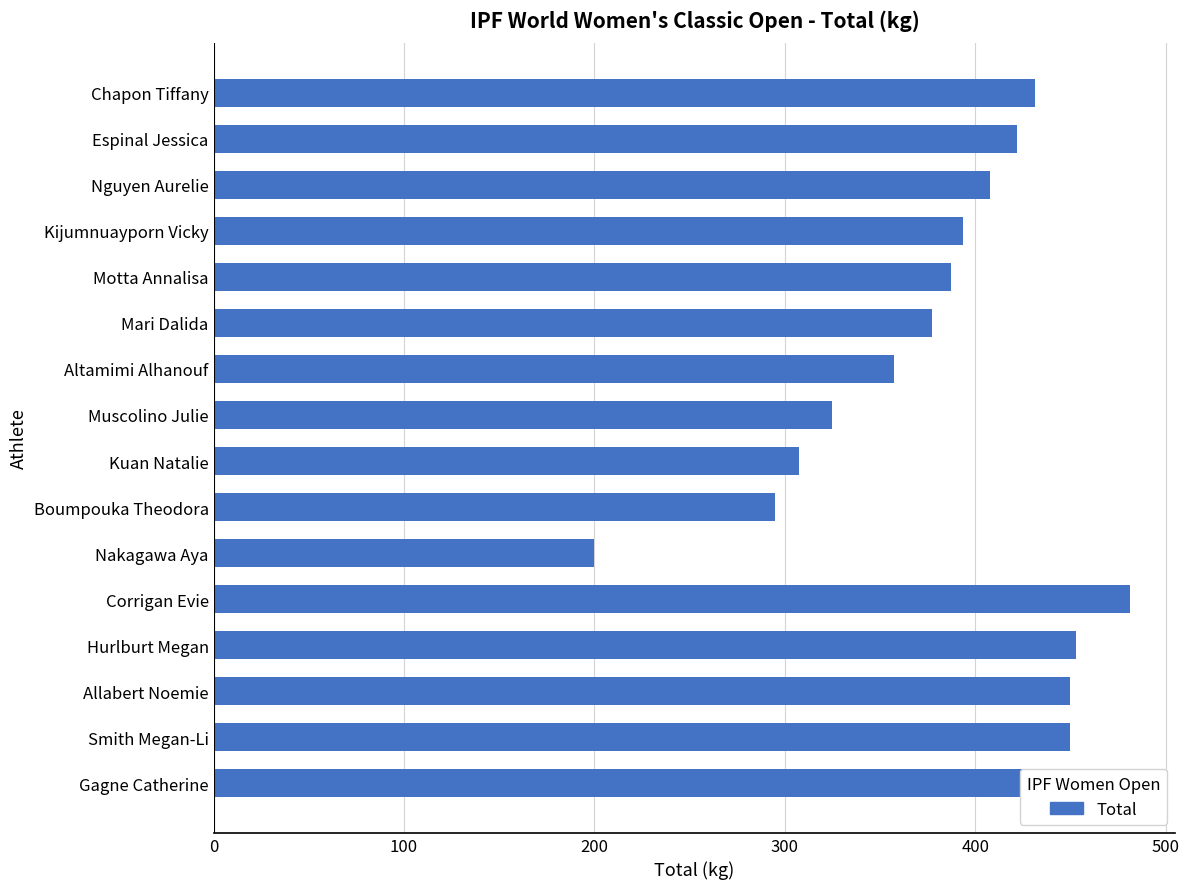

Between Kuan Natalie and Boumpouka Theodora, which is larger?

Kuan Natalie